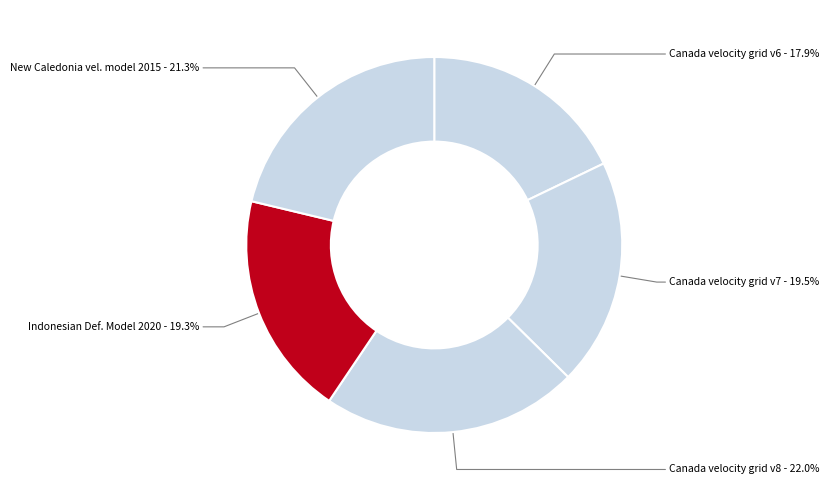

How much of the chart is everything except Canada velocity grid v7 - 19.5%?

80.5%